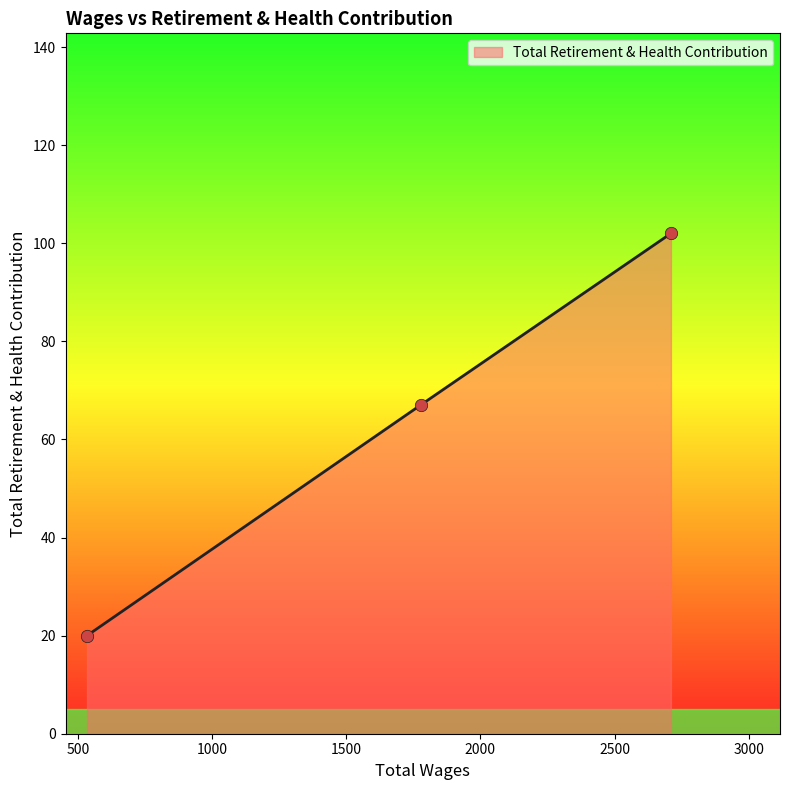

What is the minimum value shown in the chart?

20